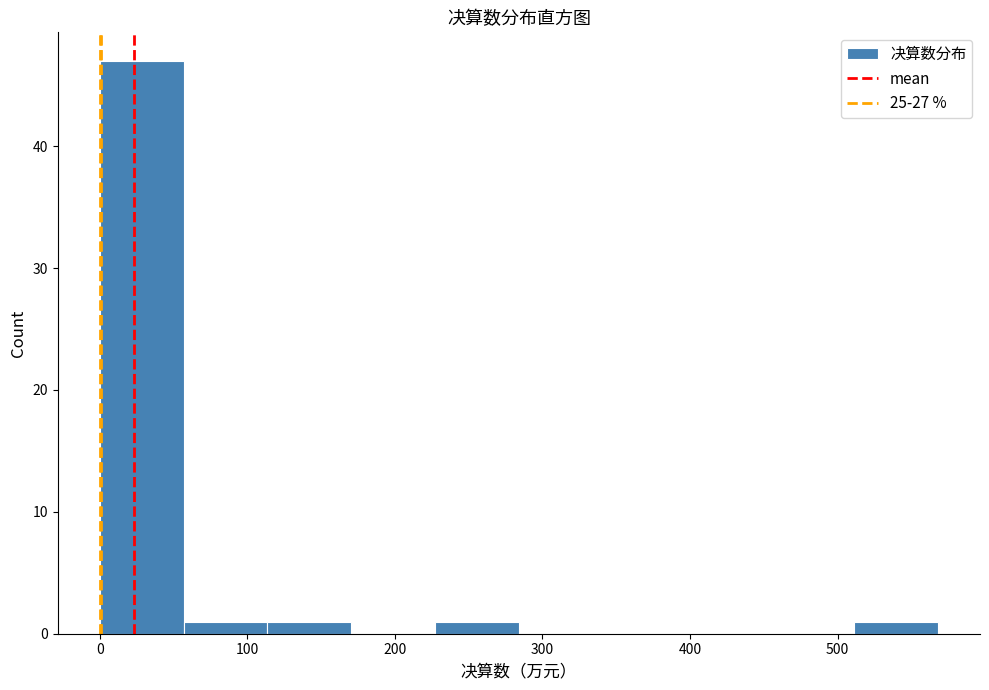

Reading left to right, list every bar in this chart as the range it spans on the x-axis followed by its height. Neither the bar edges nor the heights are printed on the chart, so give them approximately, as read against the axes.

0 to 60: 47
60 to 110: 1
110 to 170: 1
170 to 230: 0
230 to 280: 1
280 to 340: 0
340 to 400: 0
400 to 450: 0
450 to 510: 0
510 to 570: 1